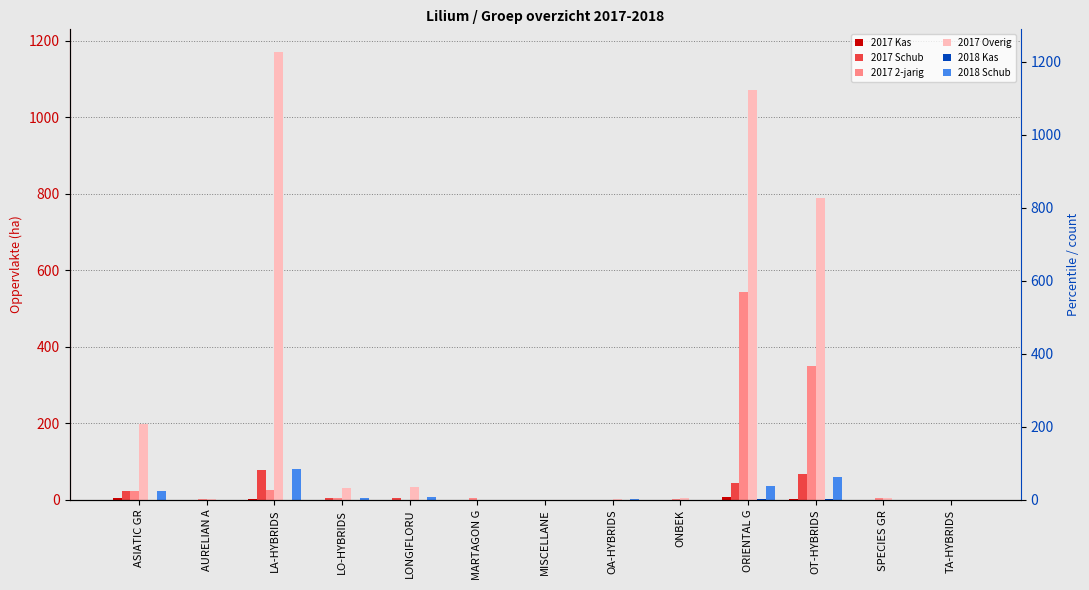

What position from the left is OT-HYBRIDS?

11